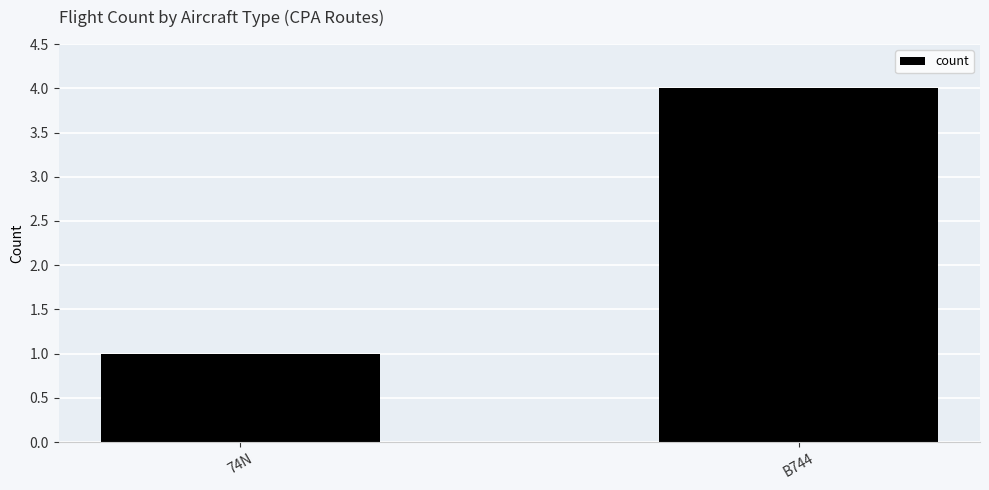

What is the greatest value displayed?

4